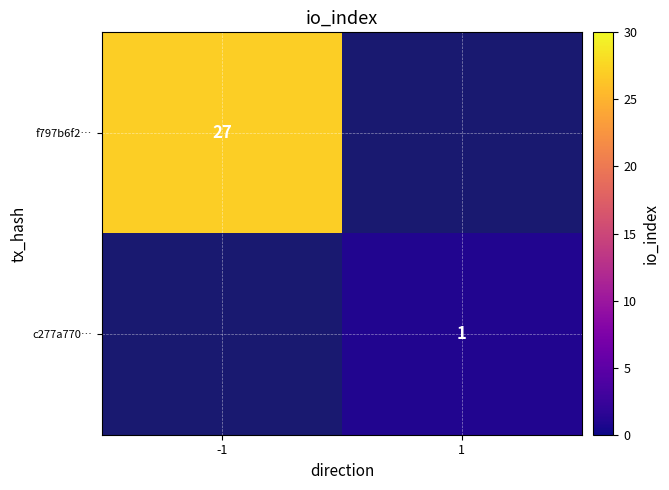

Is it true that c277a770… equals 0 at 1?

False